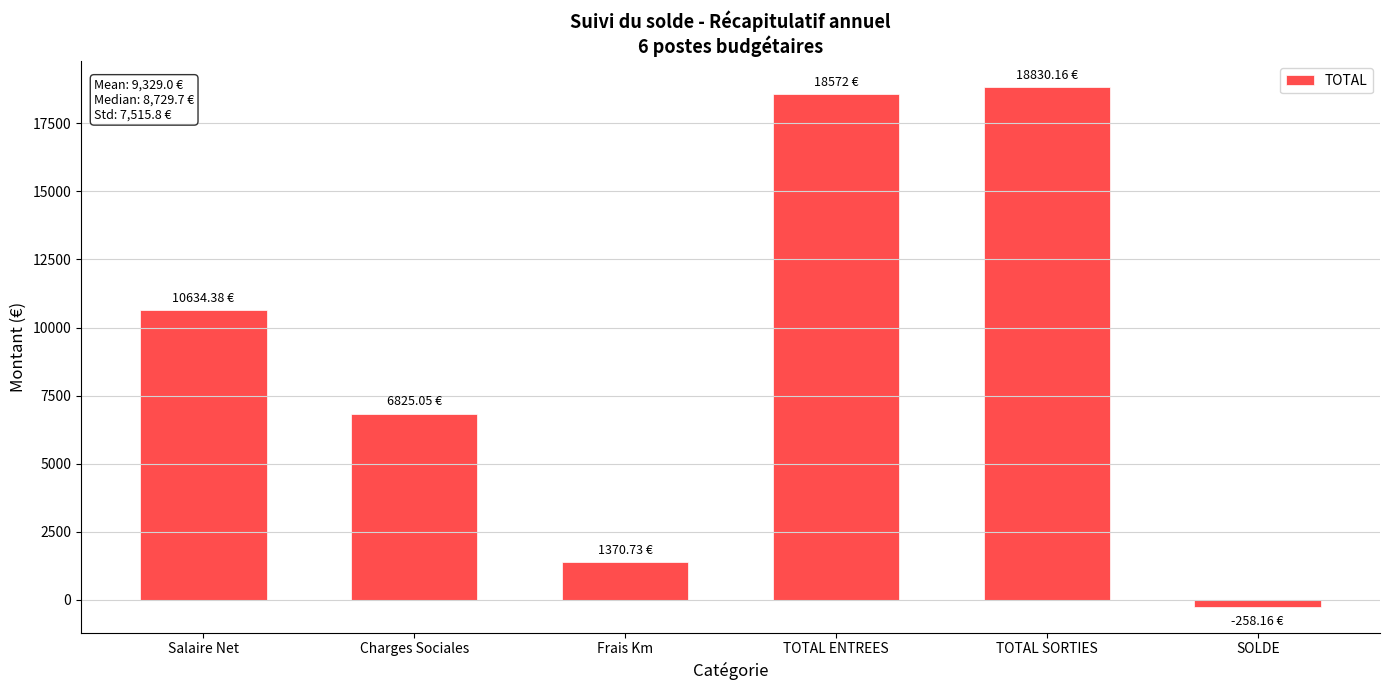

Between Frais Km and TOTAL SORTIES, which is larger?

TOTAL SORTIES